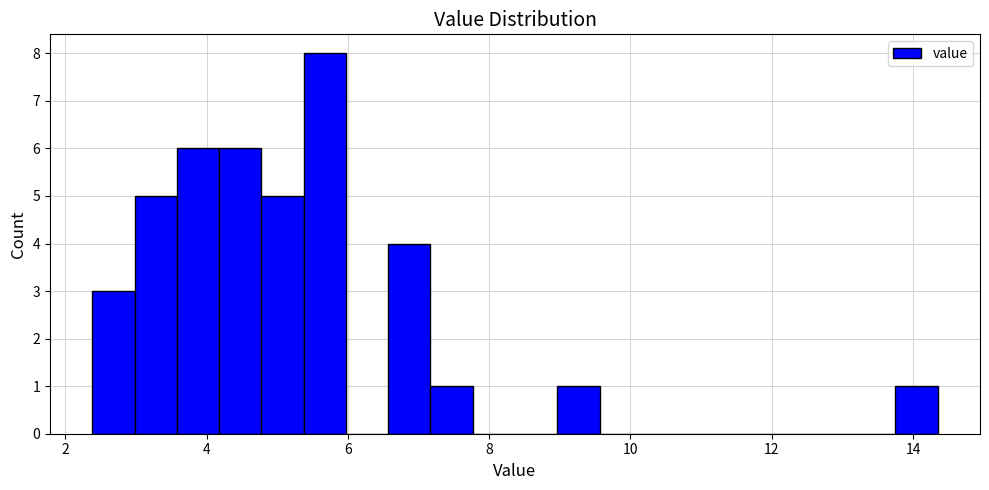

Around what value on the x-axis is the tallest bar? Give the approximate position of its centre, as read against the axis.

5.6